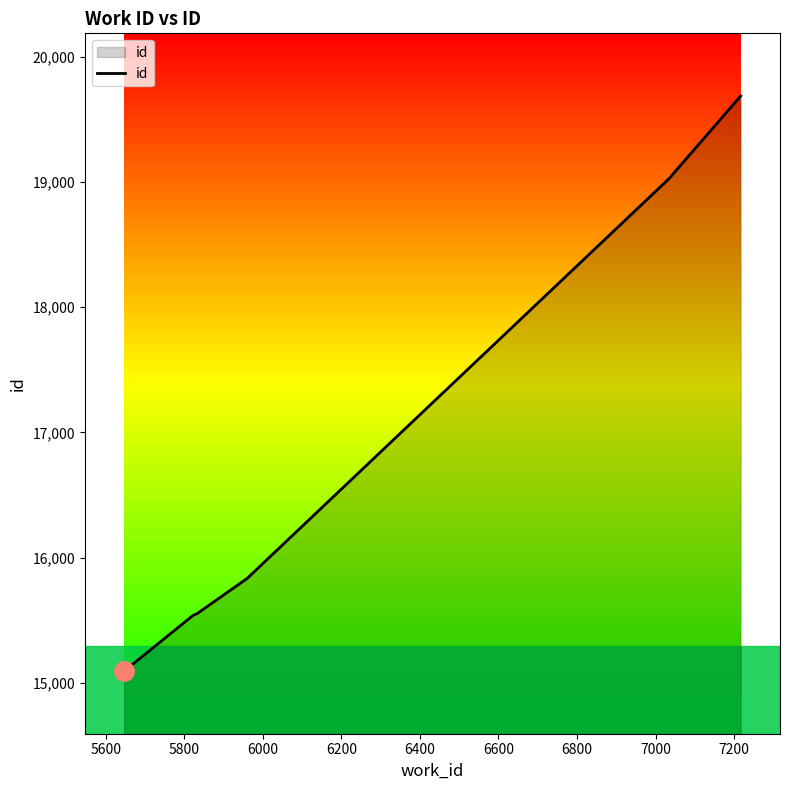

What is the sum of all values?

100736